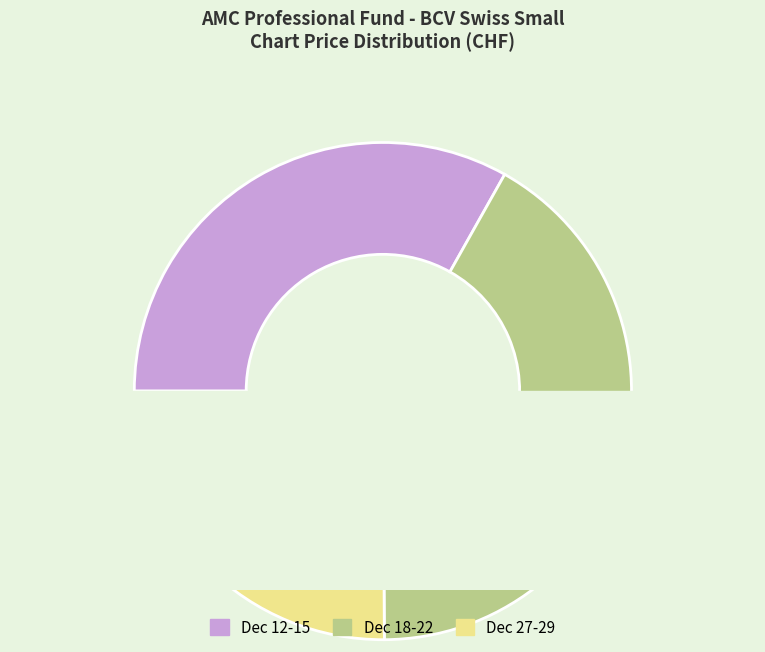

What is the change in value from 2023-12-12 to 2023-12-15?

+7.4